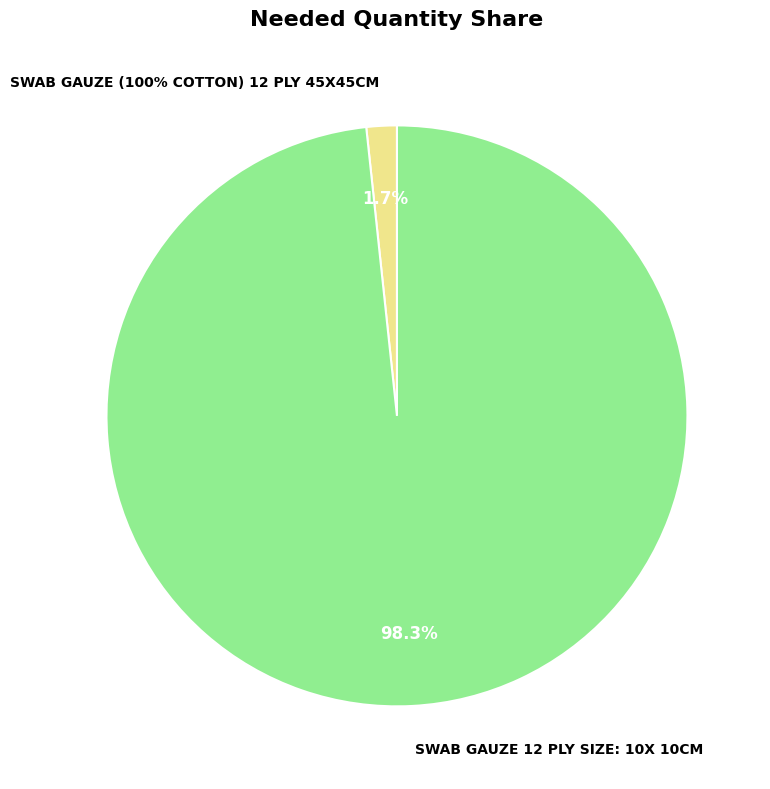

Is it true that SWAB GAUZE (100% COTTON) 12 PLY 45X45CM is 1% of the pie?

False